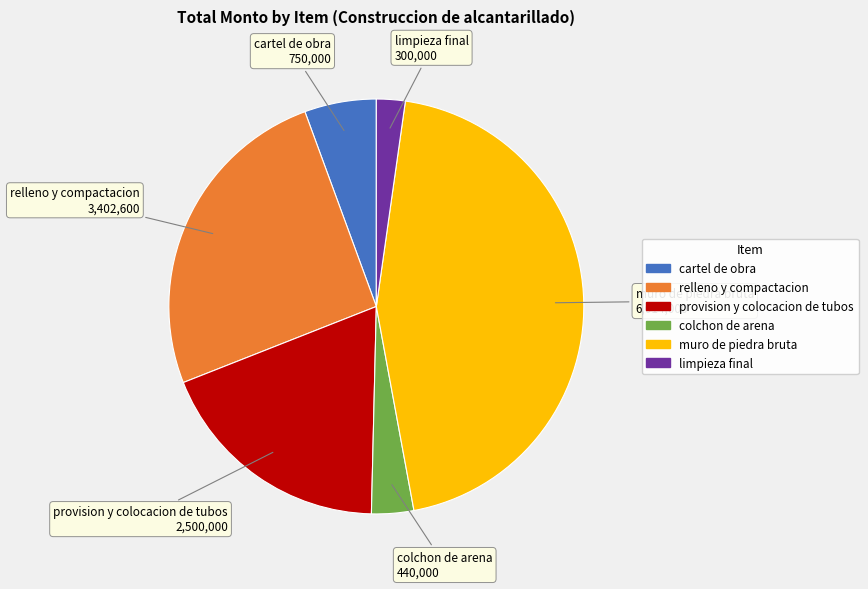

Between provision y colocacion de tubos and cartel de obra, which is larger?

provision y colocacion de tubos